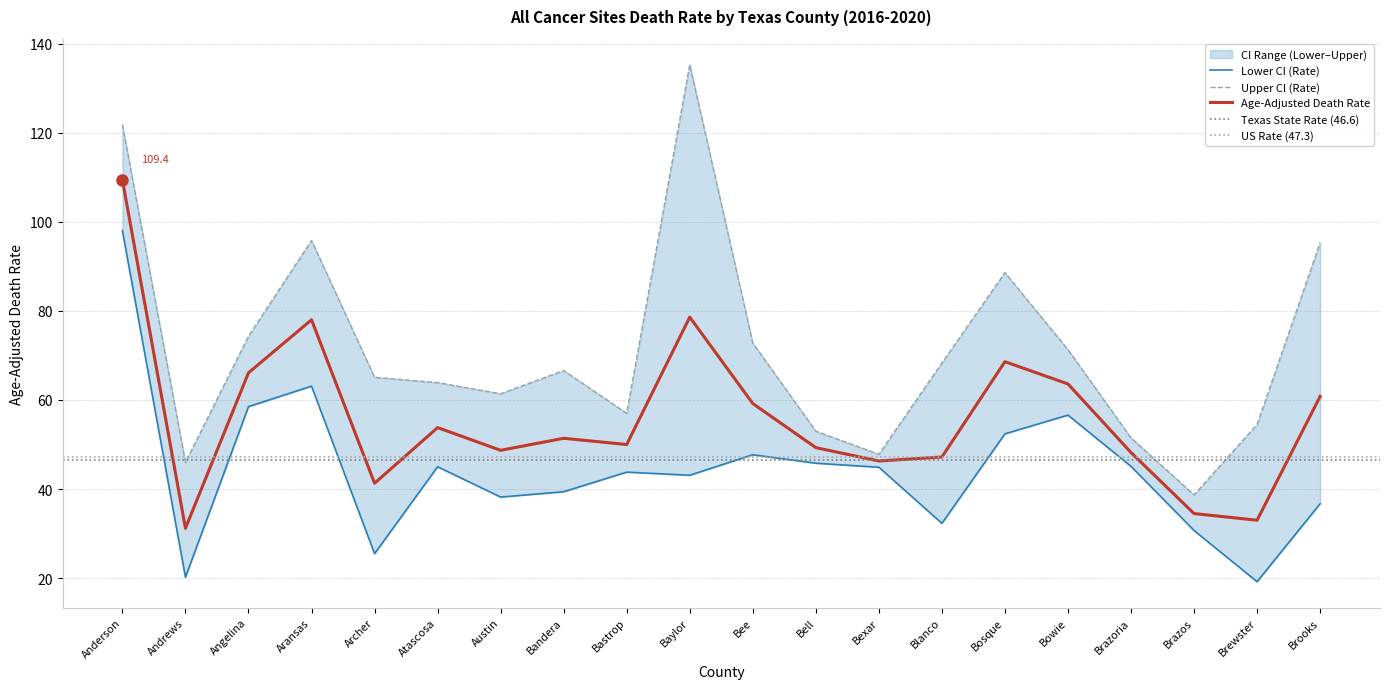

Is it true that Age-Adjusted Death Rate equals 47.2 at Blanco?

True